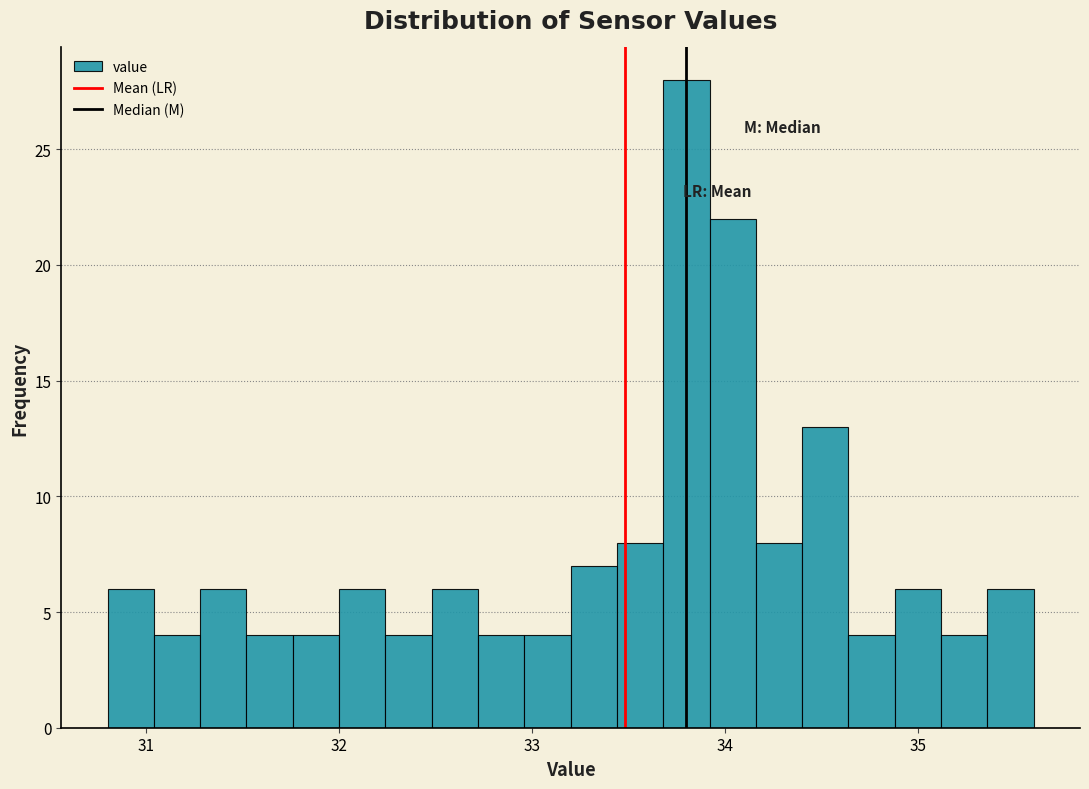

Read against the x-axis, roughly where is the centre of the tallest bar?

33.8